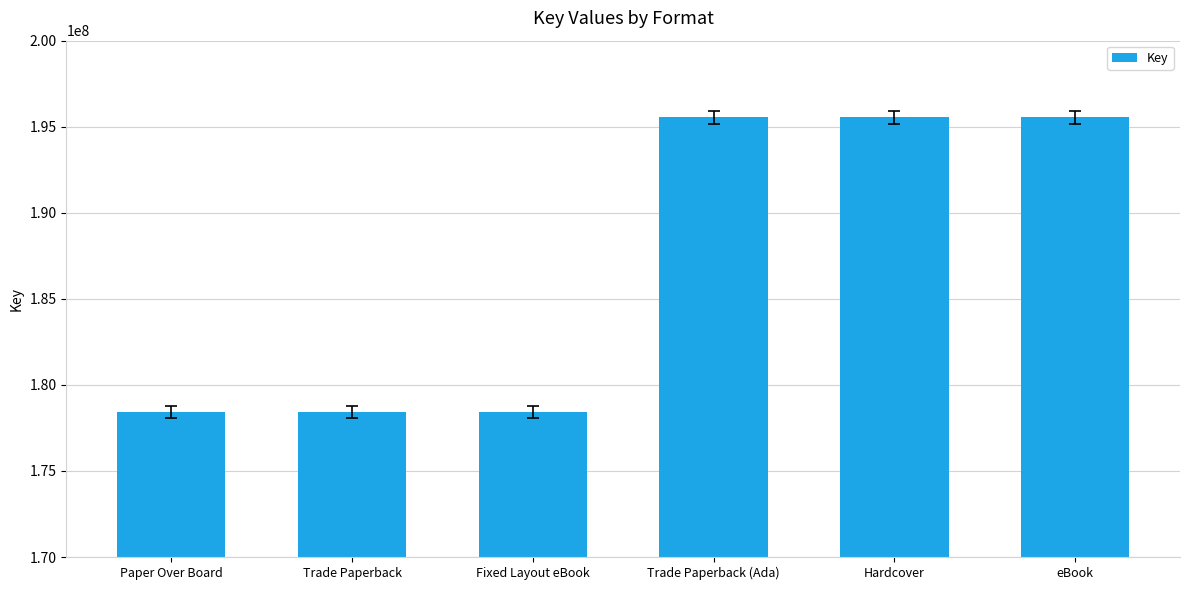

The chart shows a value of 178426078 at Fixed Layout eBook. True or false?

True